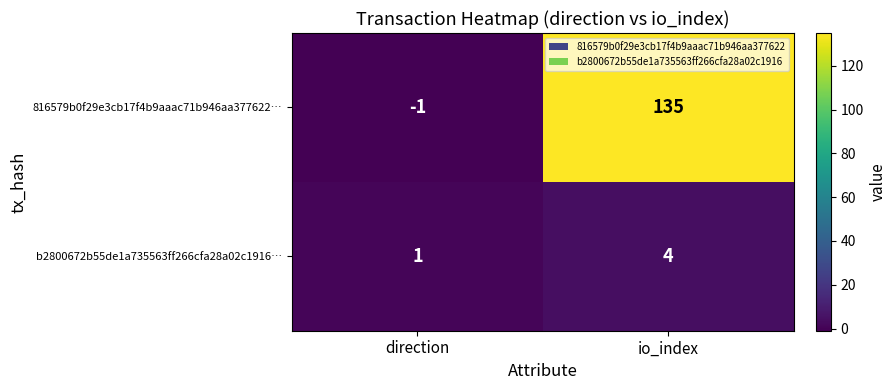

Between direction and io_index, which series saw the biggest shift?

816579b0f29e3cb17f4b9aaac71b946aa377622…